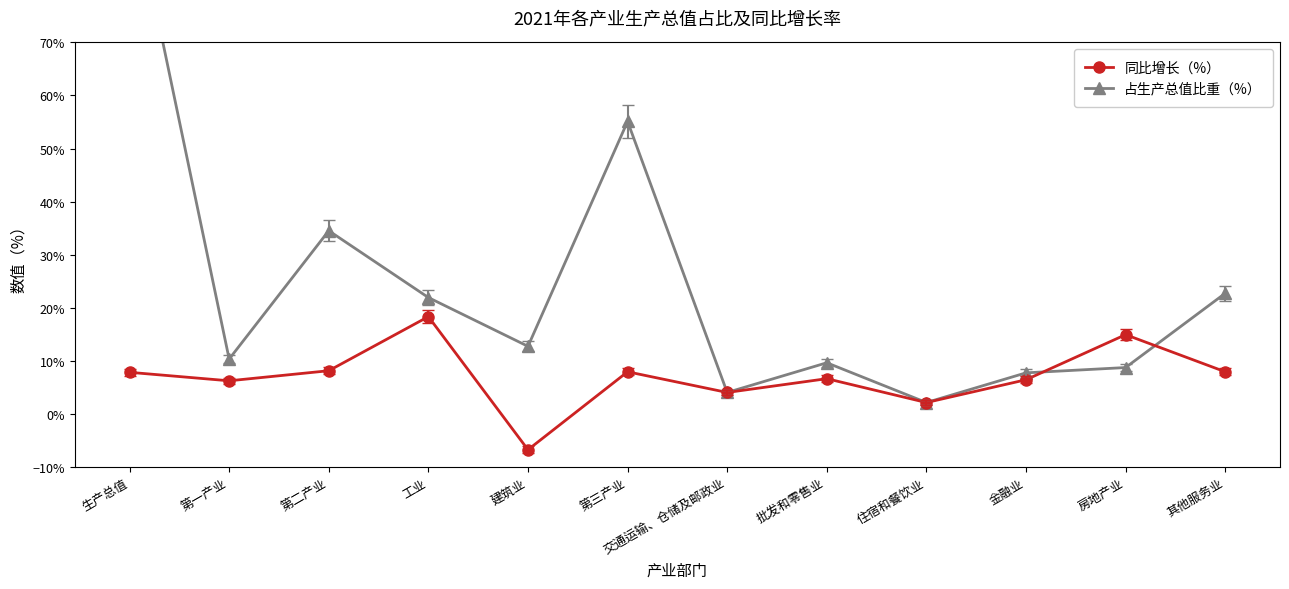

Rank the series by their average value, from highest to lowest.

占生产总值比重（%）, 同比增长（%）